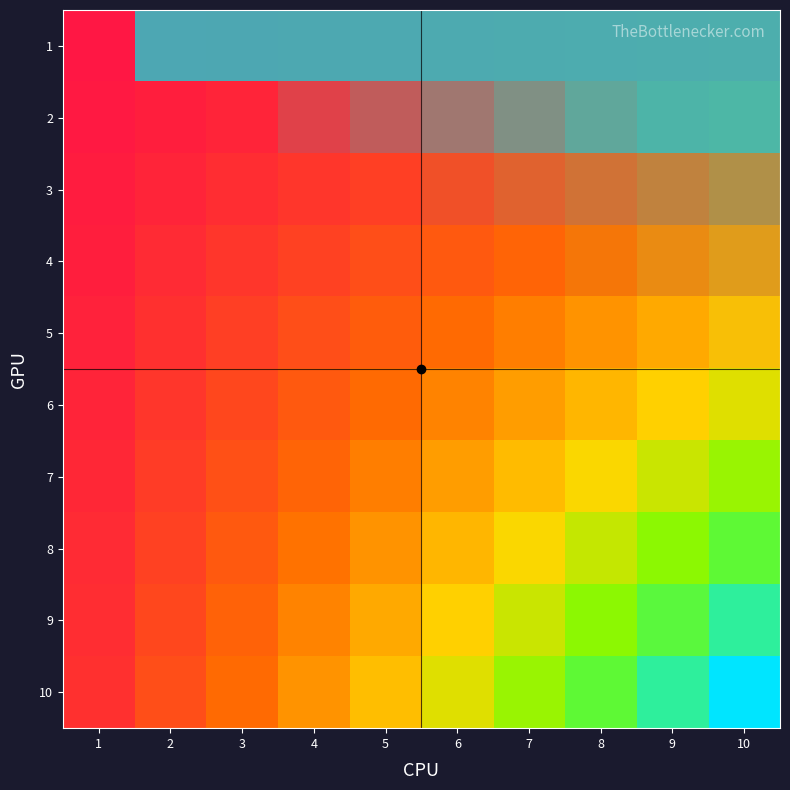

Reading right to left, what are all the values shown in this chart?

1: 10=10	9=9	8=8	7=7	6=6	5=5	4=4	3=3	2=2	1=1
2: 10=20	9=18	8=16	7=14	6=12	5=10	4=8	3=6	2=4	1=2
3: 10=30	9=27	8=24	7=21	6=18	5=15	4=12	3=9	2=6	1=3
4: 10=40	9=36	8=32	7=28	6=24	5=20	4=16	3=12	2=8	1=4
5: 10=50	9=45	8=40	7=35	6=30	5=25	4=20	3=15	2=10	1=5
6: 10=60	9=54	8=48	7=42	6=36	5=30	4=24	3=18	2=12	1=6
7: 10=70	9=63	8=56	7=49	6=42	5=35	4=28	3=21	2=14	1=7
8: 10=80	9=72	8=64	7=56	6=48	5=40	4=32	3=24	2=16	1=8
9: 10=90	9=81	8=72	7=63	6=54	5=45	4=36	3=27	2=18	1=9
10: 10=100	9=90	8=80	7=70	6=60	5=50	4=40	3=30	2=20	1=10